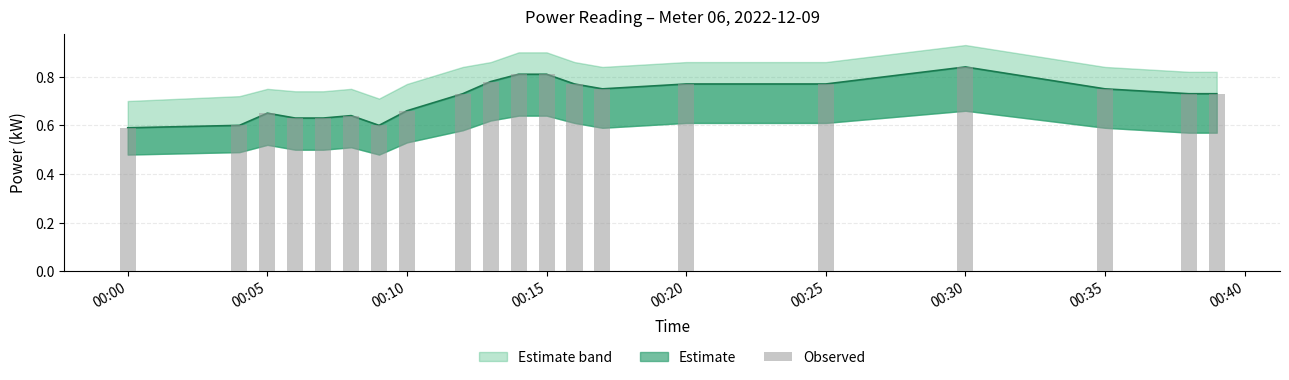

What is the sum of all values?

14.2